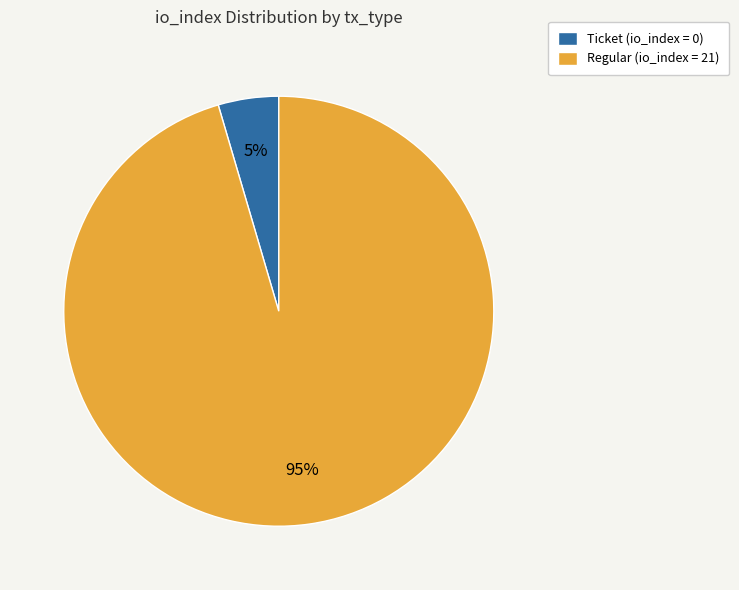

Count the number of slices in the pie.

2